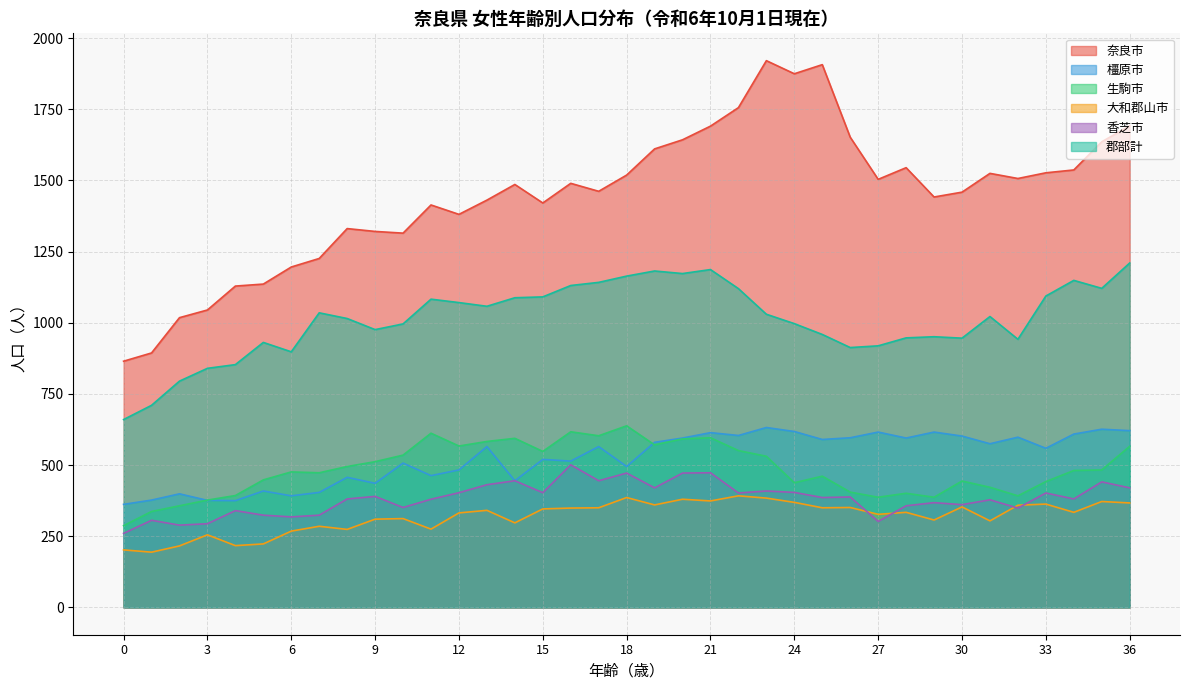

How many data points in 大和郡山市 are less than 334?

17